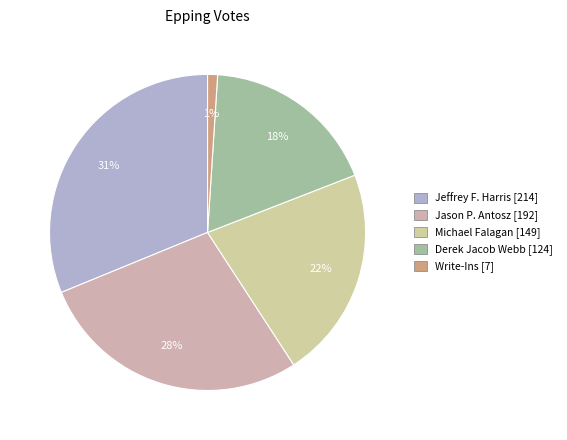

Which category has the smallest portion of the pie?

Write-Ins